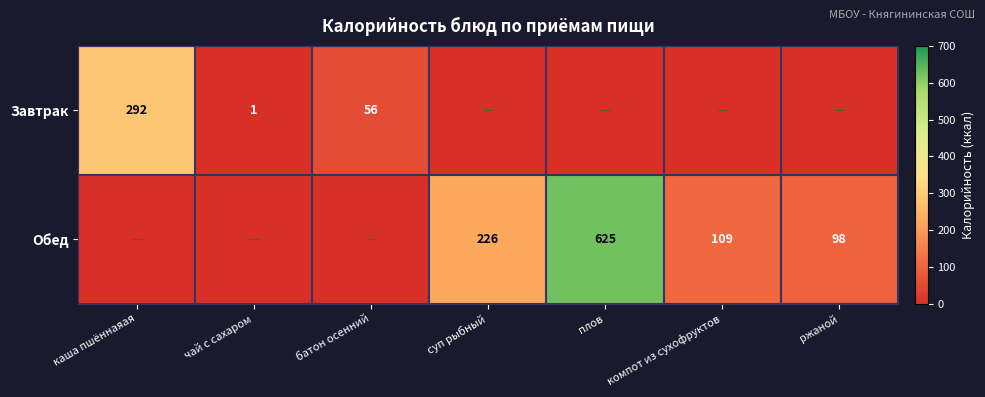

True or false: Обед has a value of 332 at суп рыбный.

False